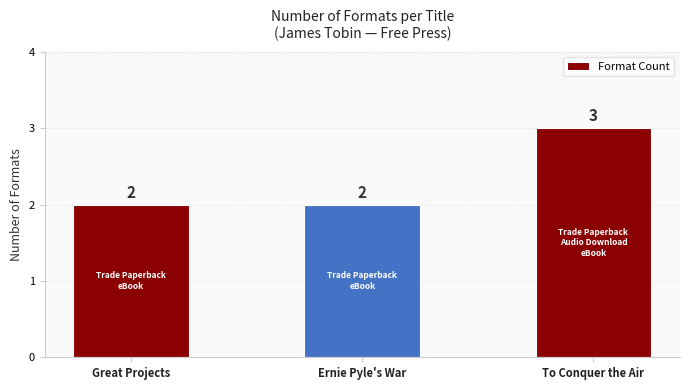

Between To Conquer the Air and Great Projects, which is larger?

To Conquer the Air